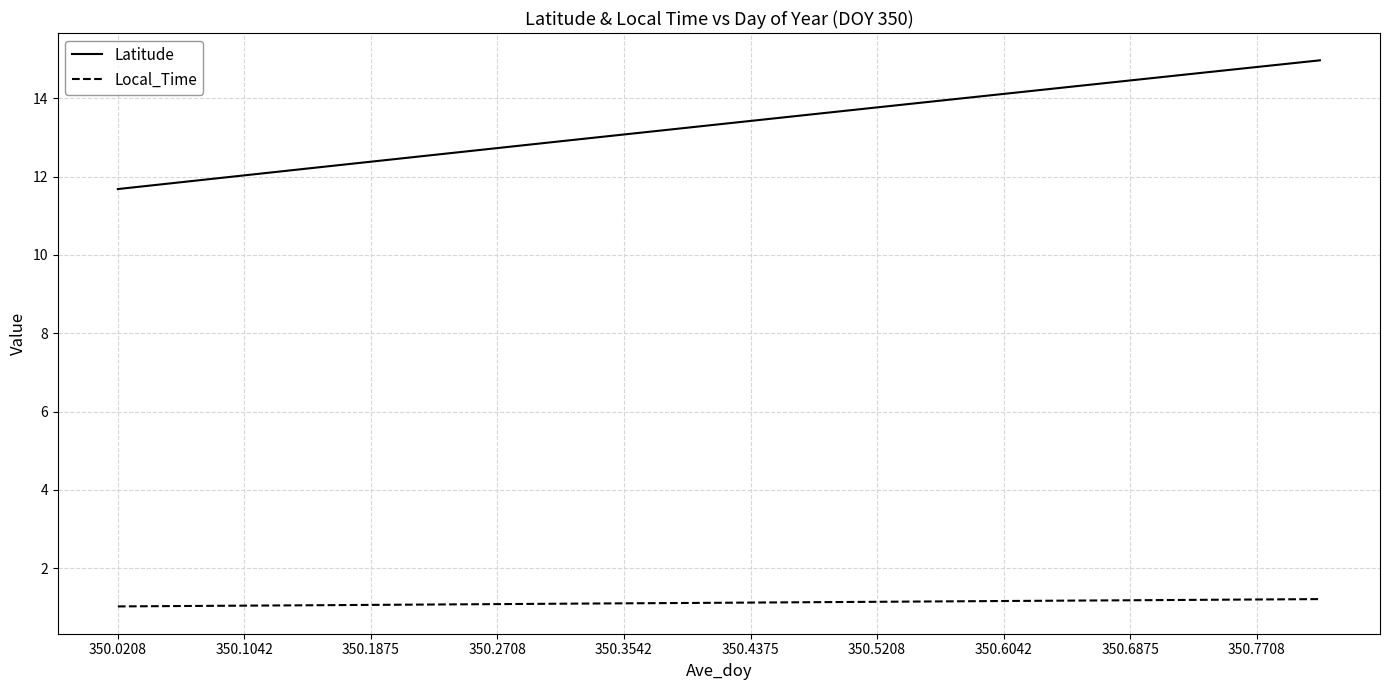

Rank the series by their average value, from highest to lowest.

Latitude, Local_Time